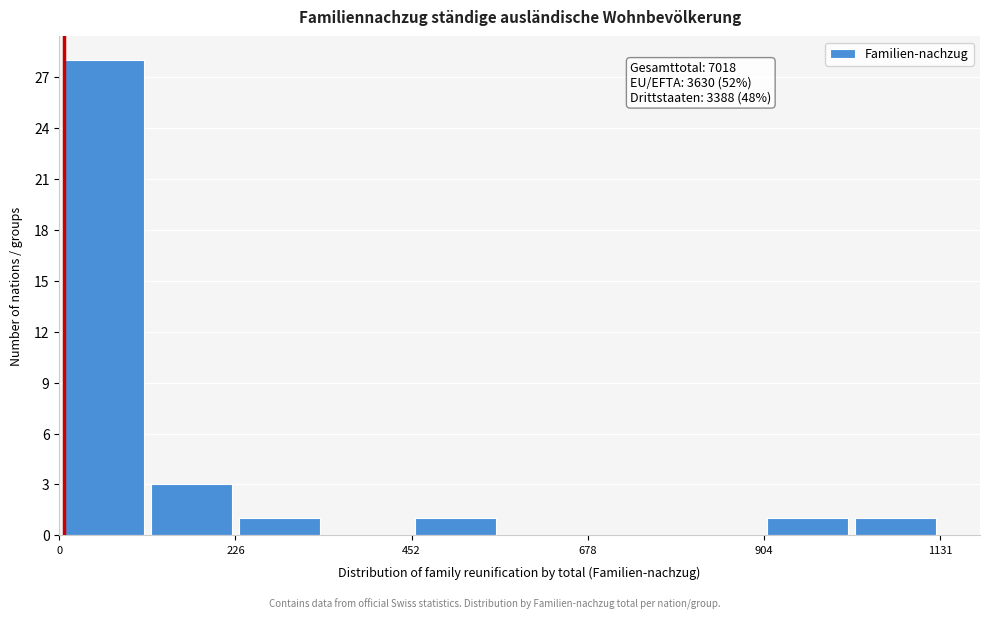

Around what value on the x-axis is the tallest bar? Give the approximate position of its centre, as read against the axis.

50